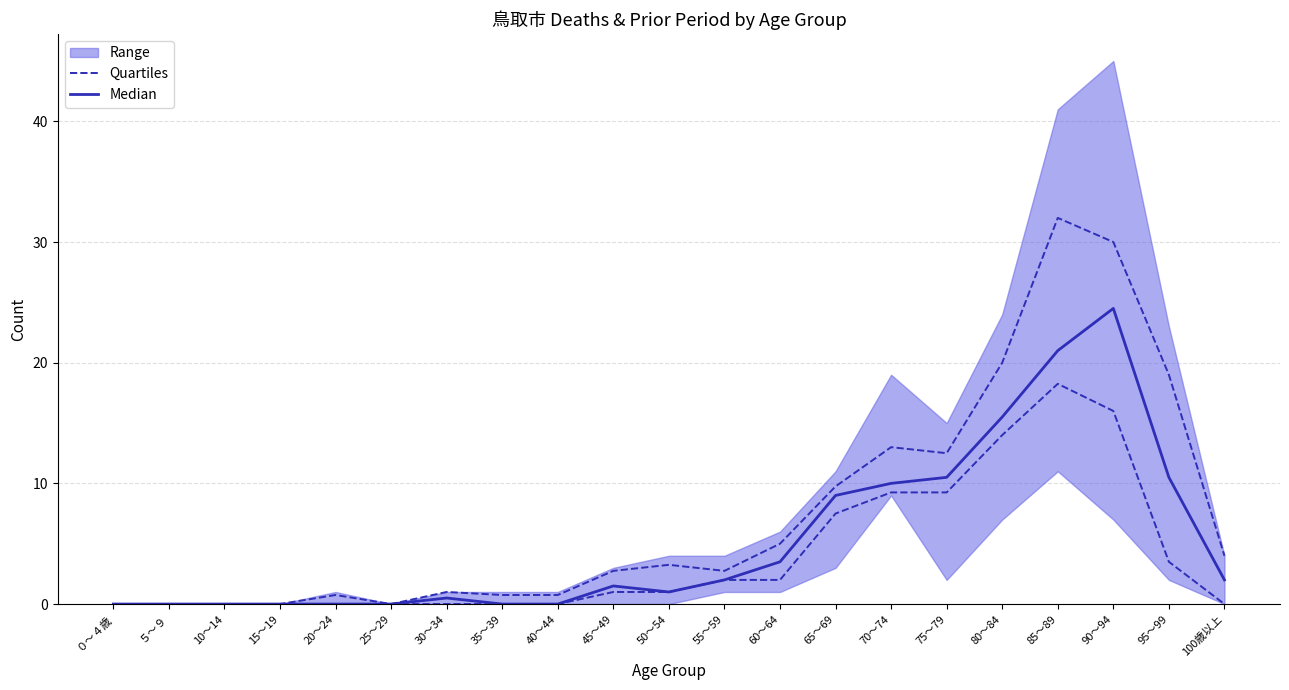

What position from the left is 25～29?

6